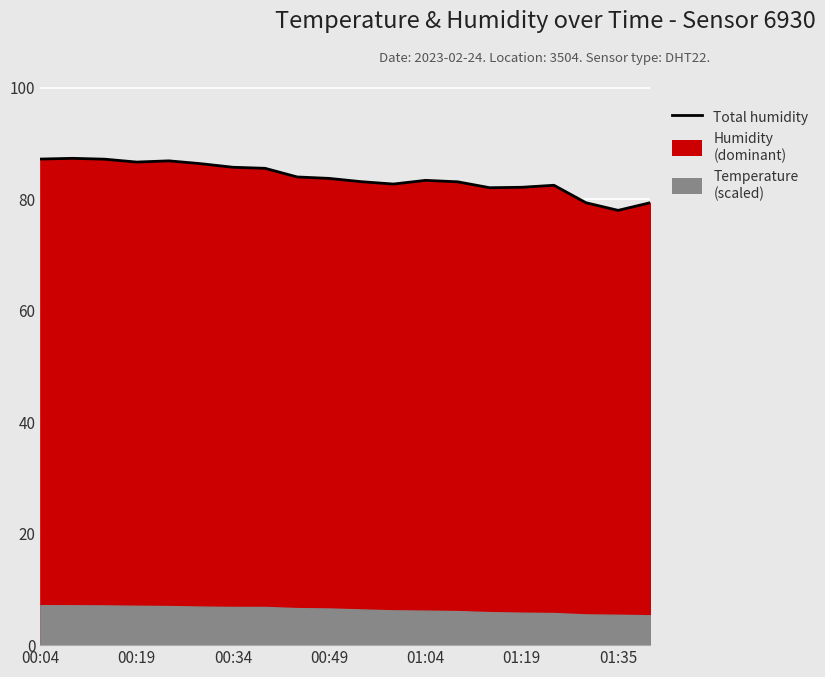

The value at 01:04 is 43.7. True or false?

False